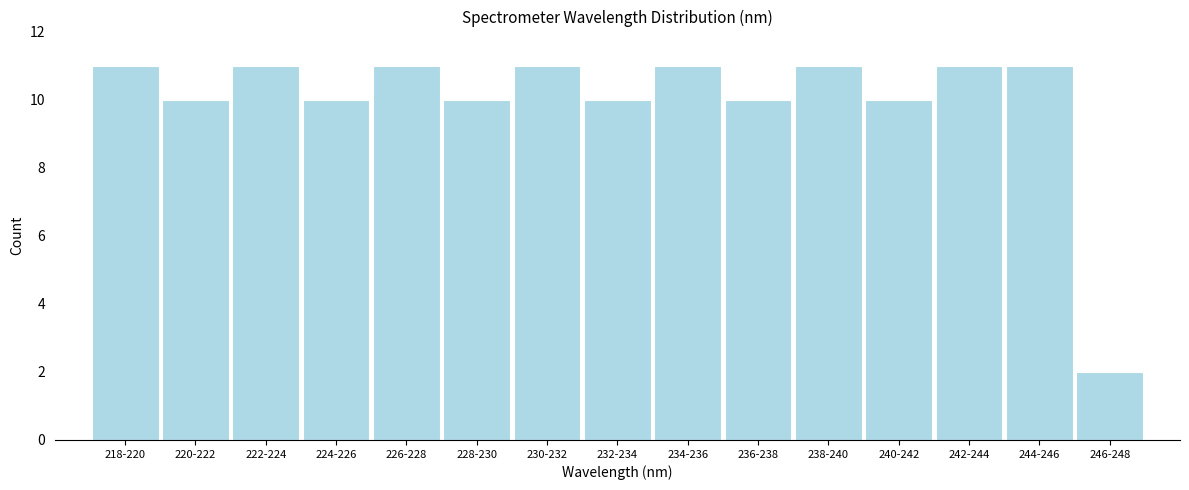

Reading right to left, what are all the values shown in this chart?

2	11	11	10	11	10	11	10	11	10	11	10	11	10	11